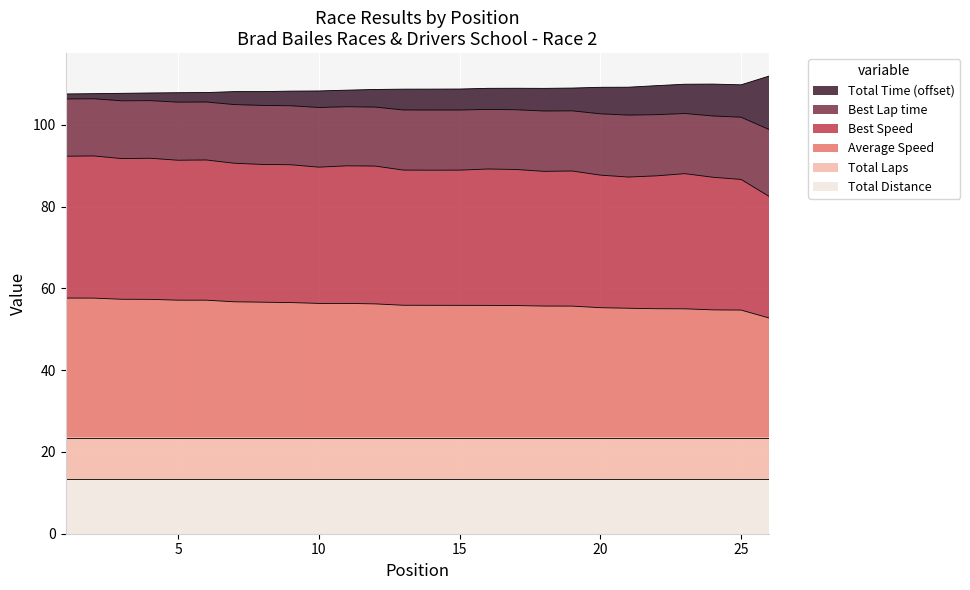

Where is the first local minimum for Best Speed?

3